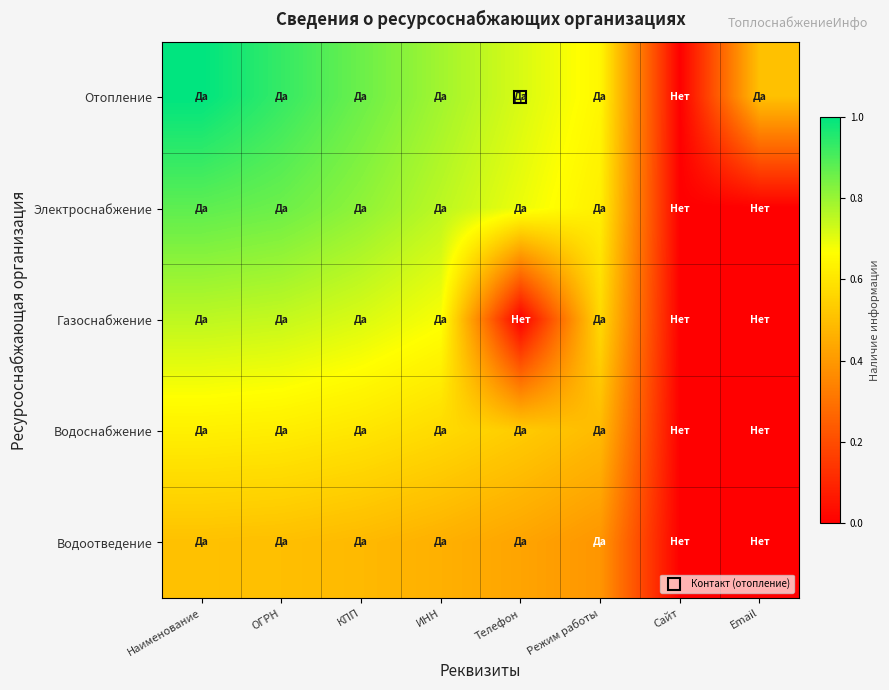

Reading left to right, extract all data points from this chart.

Отопление: Наименование=1.0	ОГРН=0.9	КПП=0.9	ИНН=0.8	Телефон=0.7	Режим работы=0.6	Сайт=0.0	Email=0.5
Электроснабжение: Наименование=0.9	ОГРН=0.9	КПП=0.8	ИНН=0.8	Телефон=0.7	Режим работы=0.6	Сайт=0.0	Email=0.0
Газоснабжение: Наименование=0.8	ОГРН=0.7	КПП=0.7	ИНН=0.7	Телефон=0.0	Режим работы=0.6	Сайт=0.0	Email=0.0
Водоснабжение: Наименование=0.6	ОГРН=0.6	КПП=0.6	ИНН=0.6	Телефон=0.5	Режим работы=0.5	Сайт=0.0	Email=0.0
Водоотведение: Наименование=0.5	ОГРН=0.5	КПП=0.5	ИНН=0.5	Телефон=0.4	Режим работы=0.4	Сайт=0.0	Email=0.0